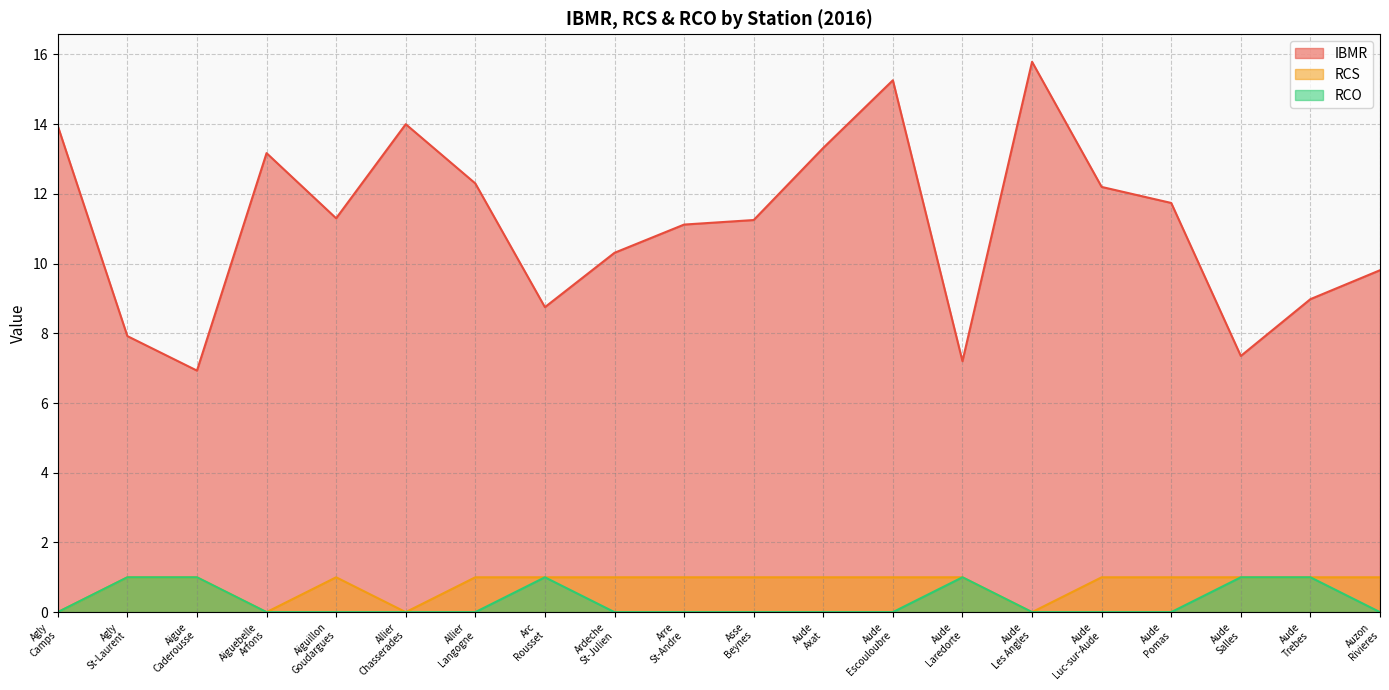

Does the chart have visible grid lines?

Yes